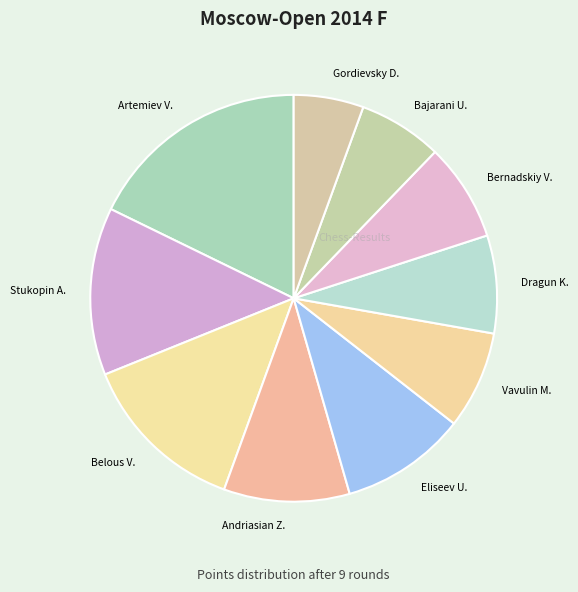

Does any single category account for the majority?

No